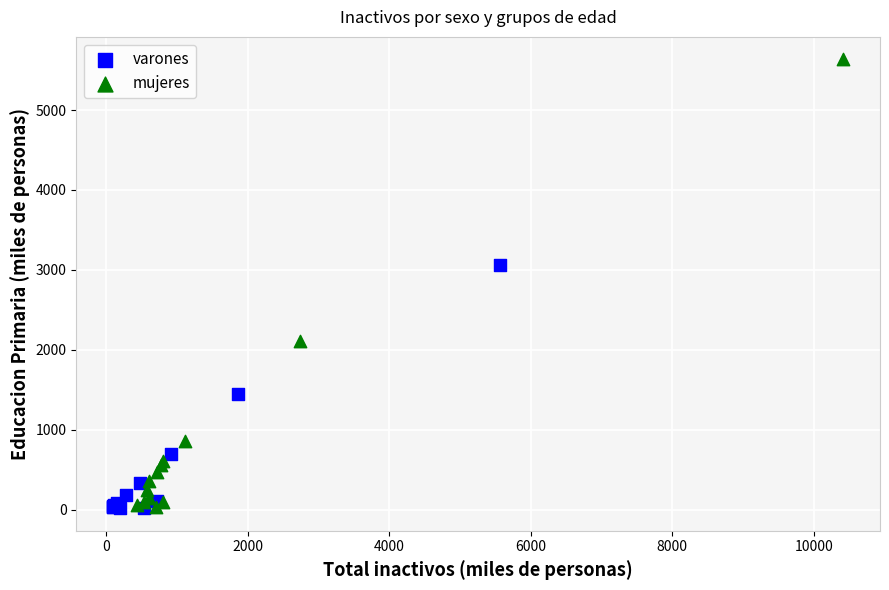

Which series contains the highest Y value?

mujeres